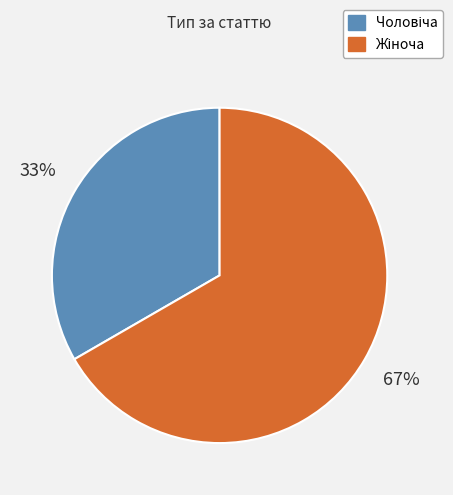

Count the number of slices in the pie.

2